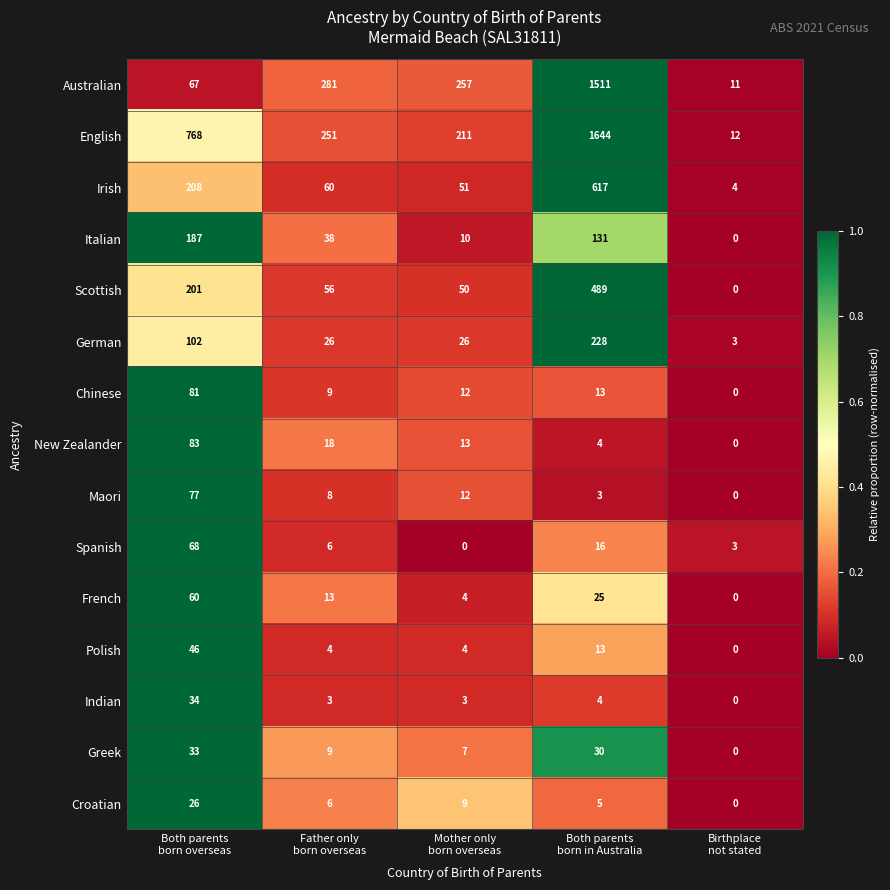

What is the difference between the second highest and second lowest values in the Irish series?

157